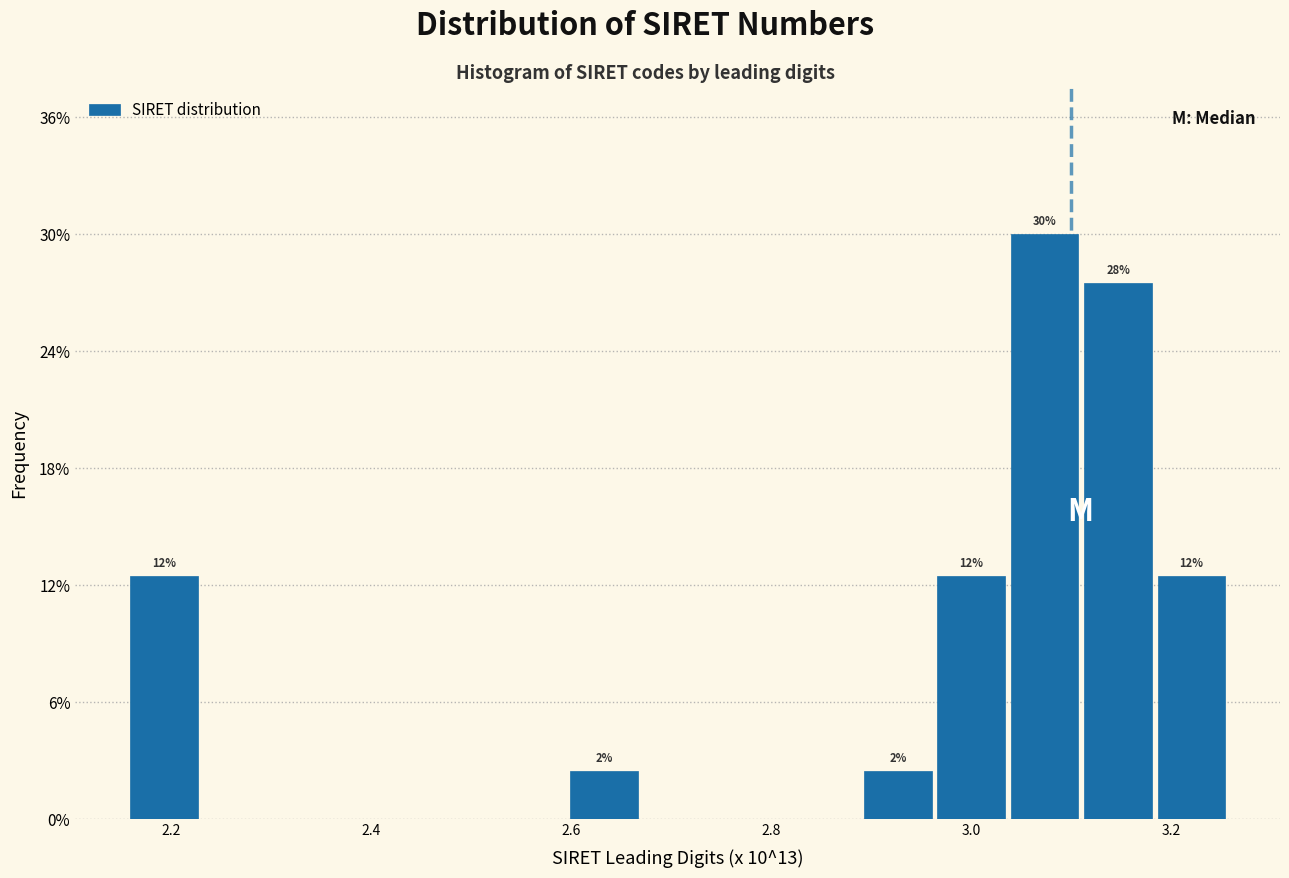

Read against the x-axis, roughly where is the centre of the tallest bar?

3.08